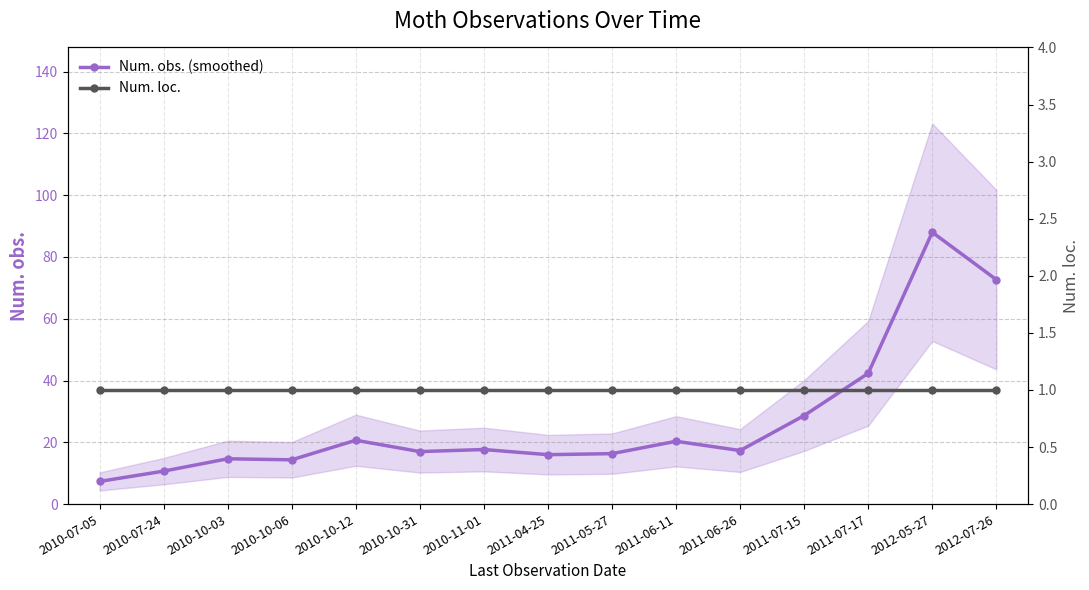

What is the label of the 2nd point from the left?

2010-07-24